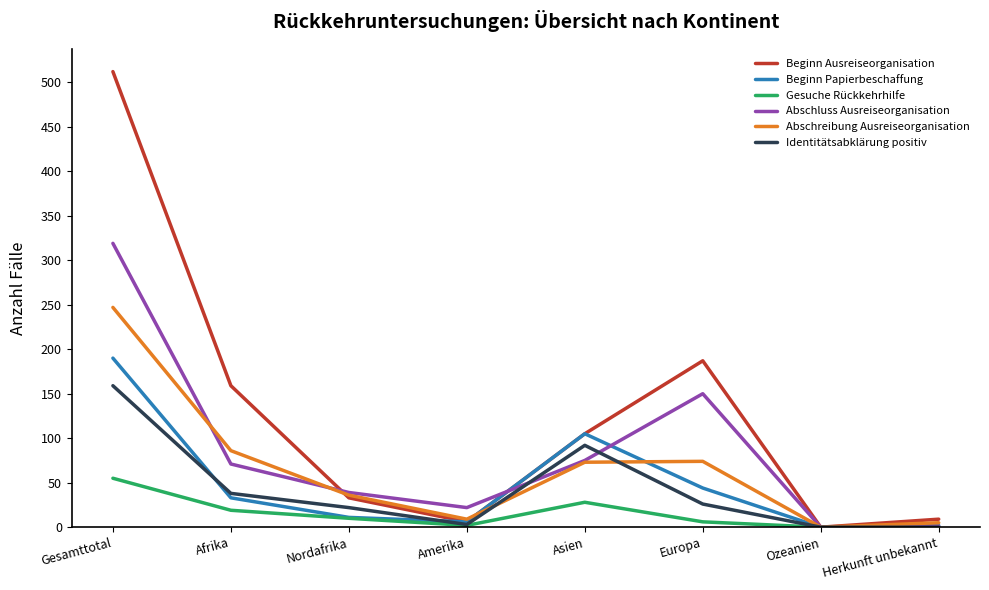

Where do Beginn Papierbeschaffung and Abschluss Ausreiseorganisation first cross each other?

Amerika and Asien